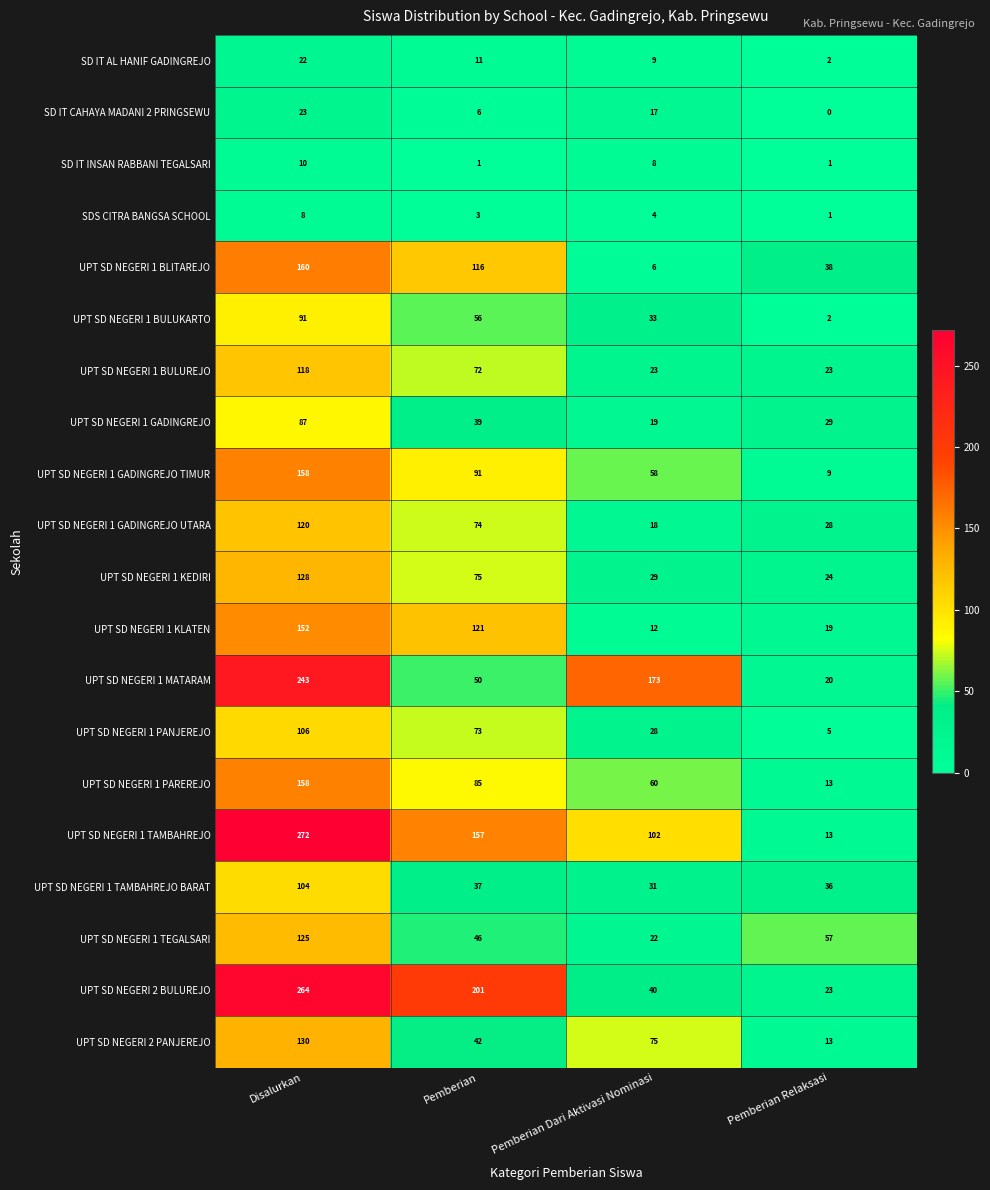

What is the difference between the UPT SD NEGERI 1 TAMBAHREJO BARAT values at Pemberian and Disalurkan?

67